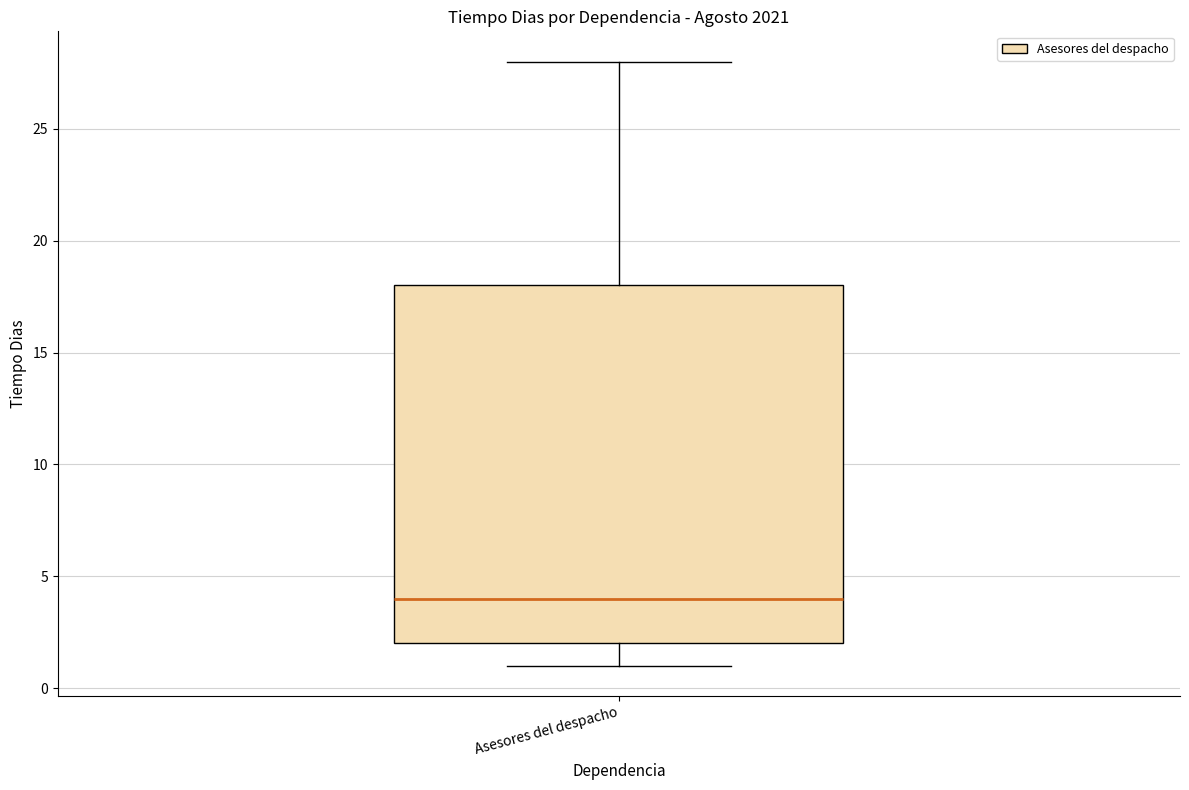

Read this box plot against the y-axis: the position of the median line, the range covered by the box, and the ends of both whiskers. The values are not printed on the chart, so give them approximately, as read against the axis.

median 4, box 2 to 18, whiskers 1 to 28